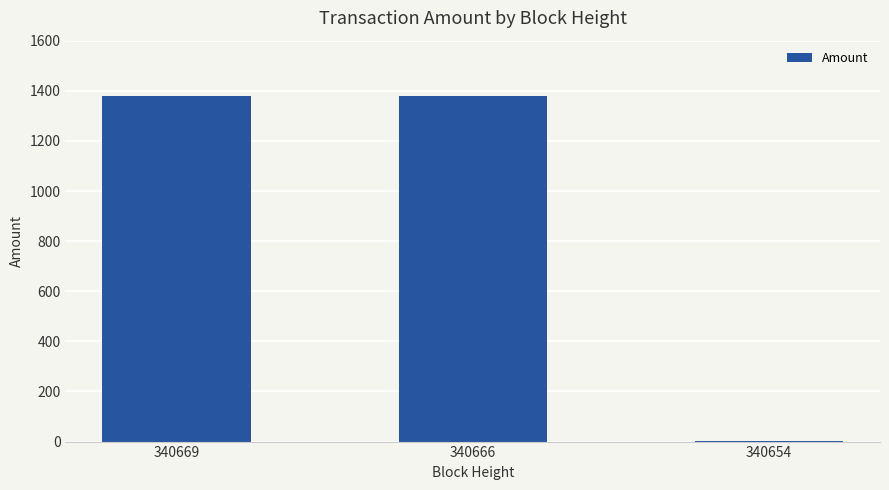

Is it true that the value at 340669 is 2270.7?

False